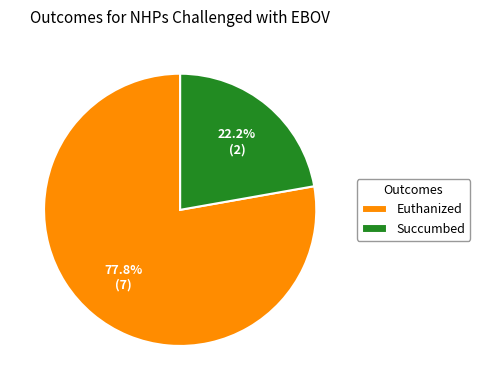

Rank the categories by value from lowest to highest.

Succumbed, Euthanized